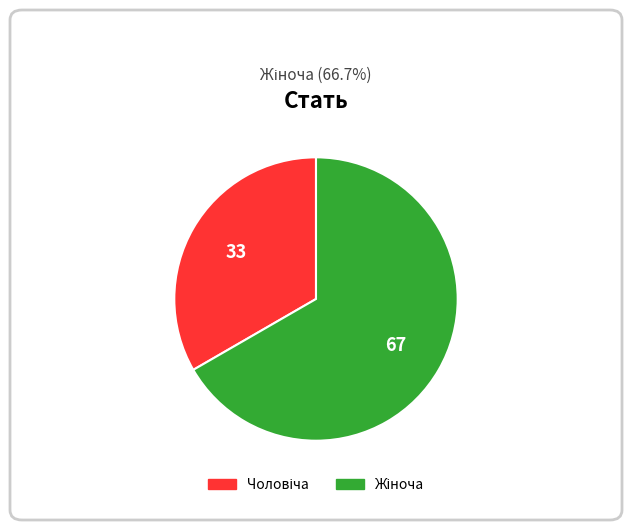

Is there any slice that represents more than half of the pie?

Yes